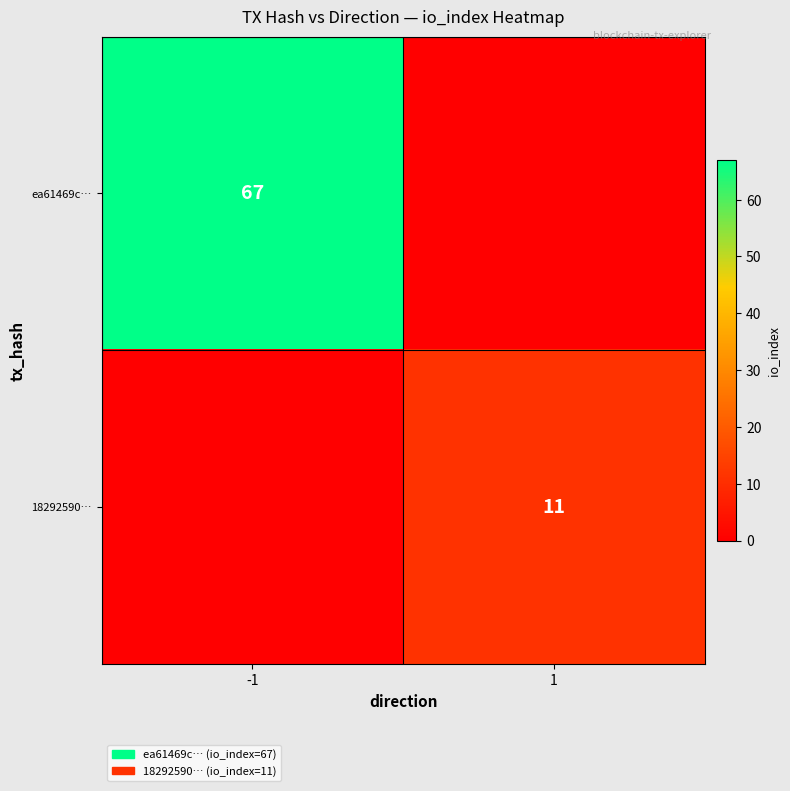

The 18292590… series shows 6 at 1. True or false?

False